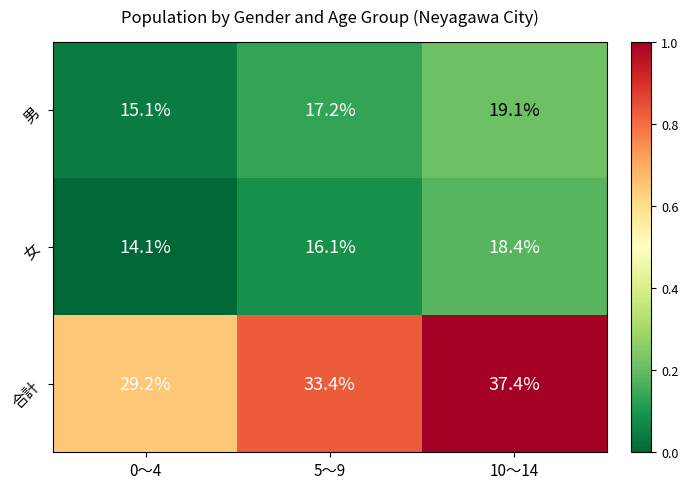

The 合計 series shows 18.4 at 0～4. True or false?

False